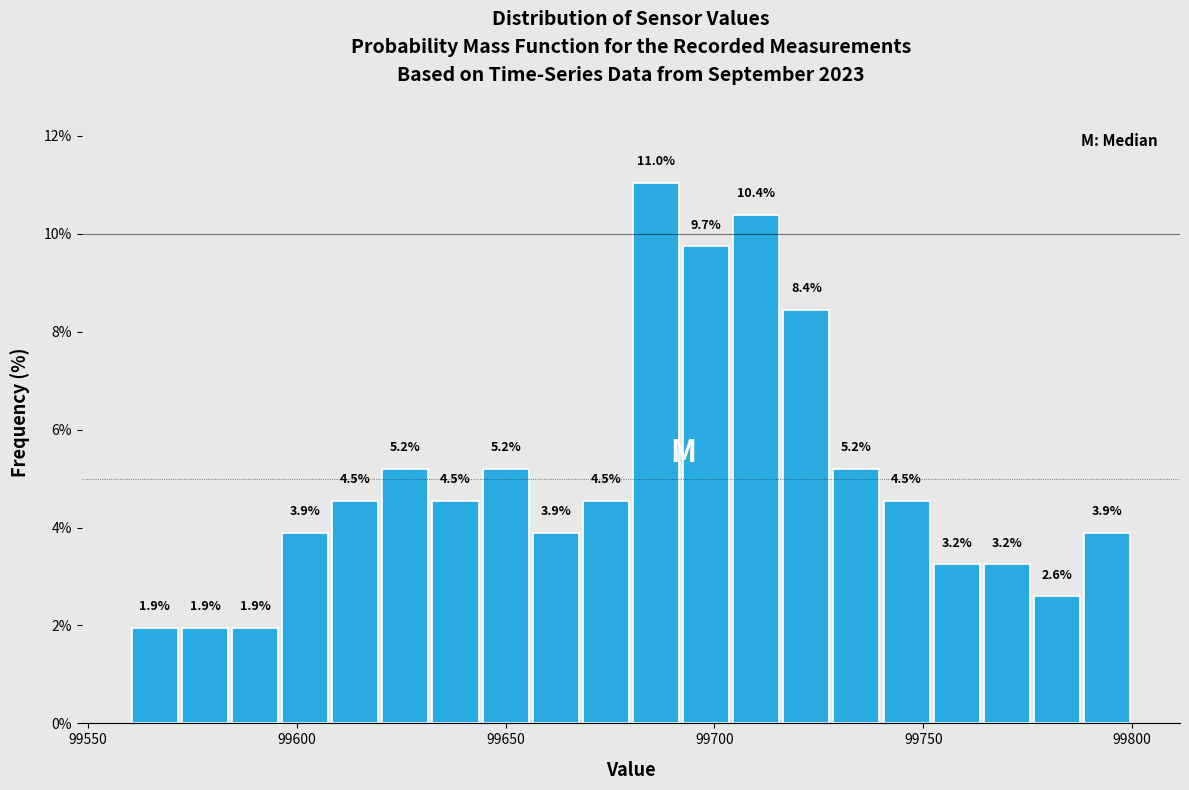

Read against the x-axis, roughly where is the centre of the tallest bar?

99685